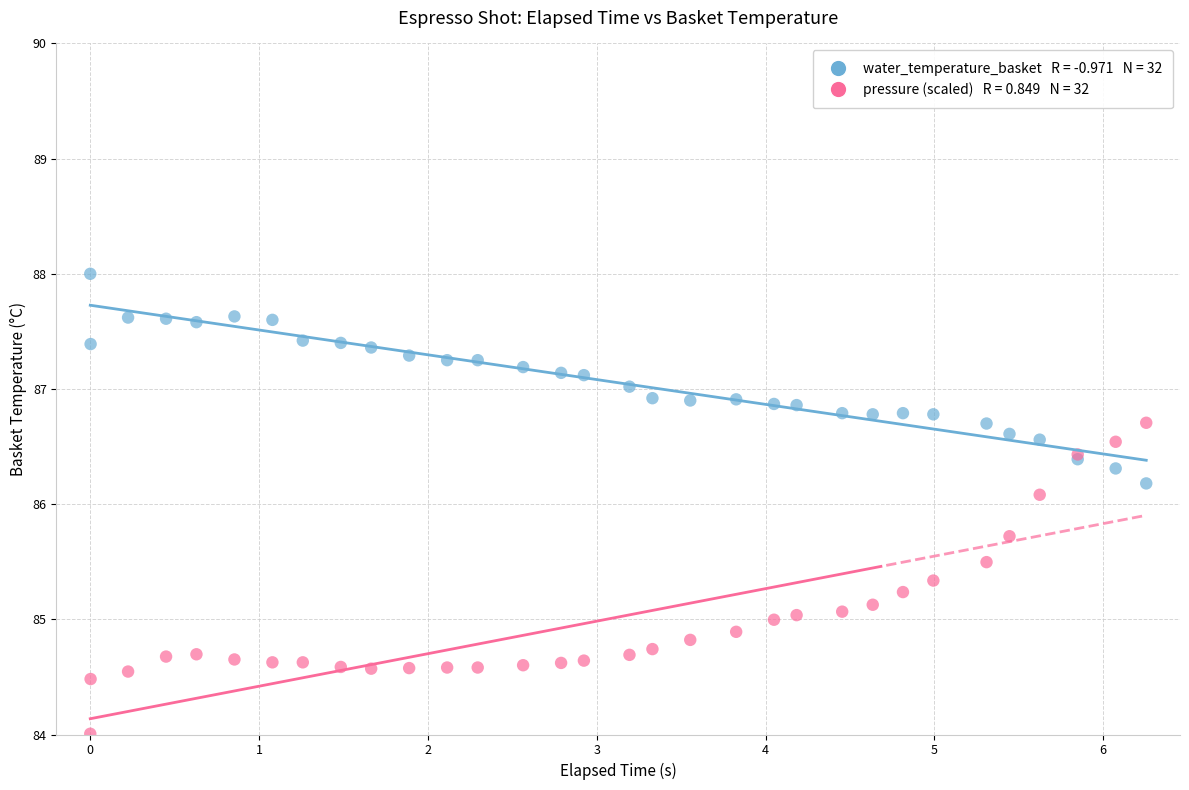

Across all series, what Y value is closest to 86?

86.1